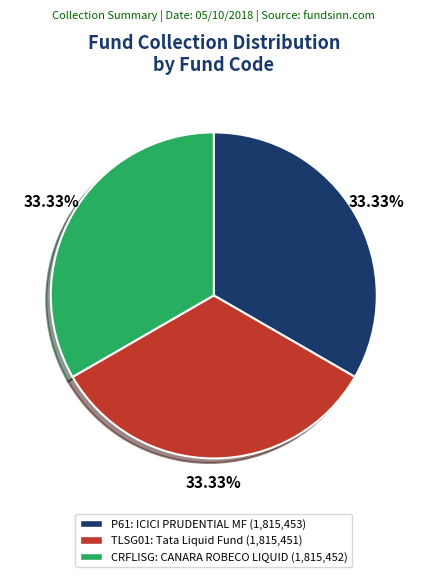

Count the number of slices in the pie.

3